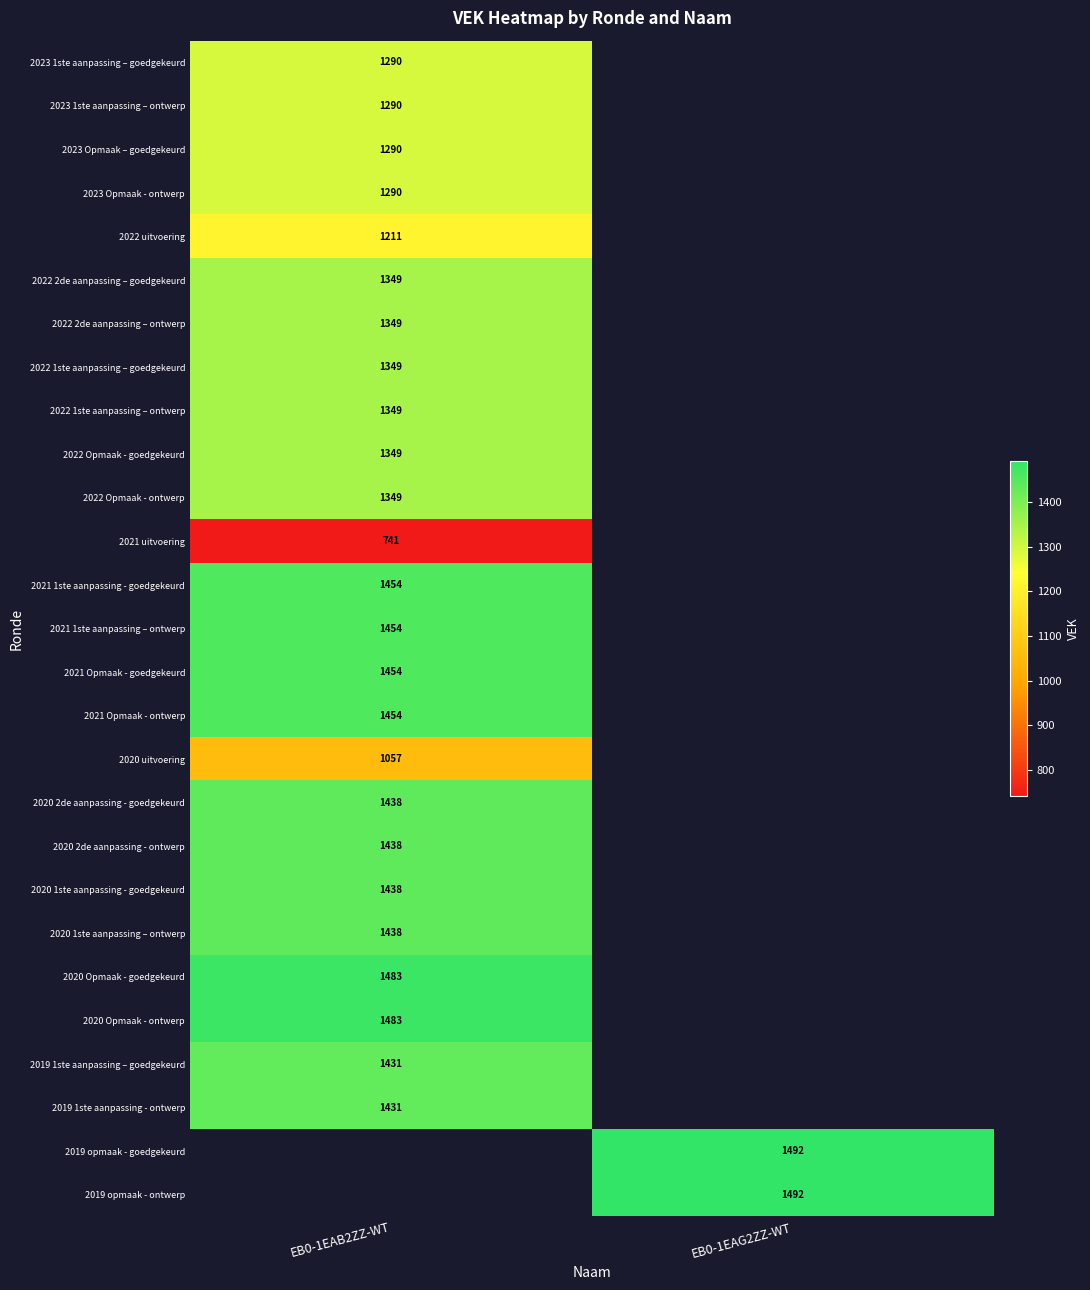

The 2019 1ste aanpassing – goedgekeurd series shows 1431 at EB0-1EAB2ZZ-WT. True or false?

True